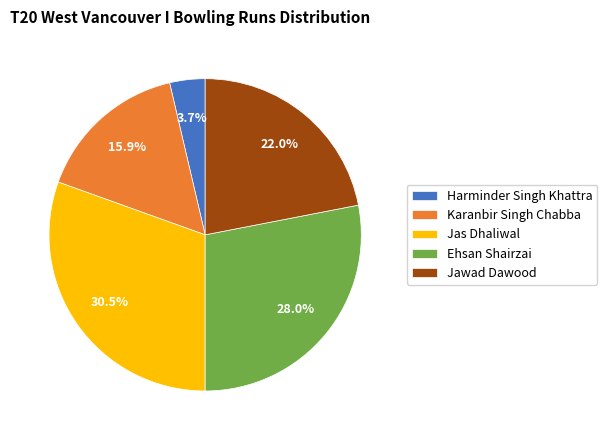

How many slices are in this pie chart?

5